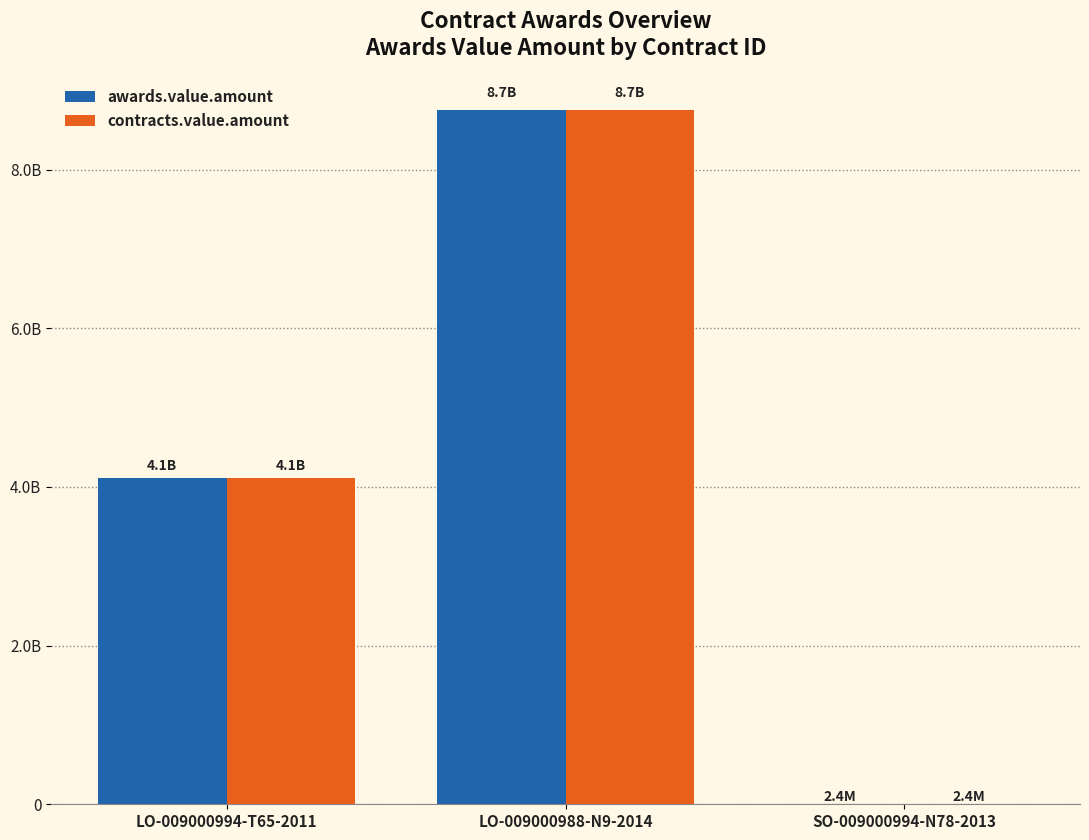

What are all the series names shown in the legend?

awards.value.amount, contracts.value.amount